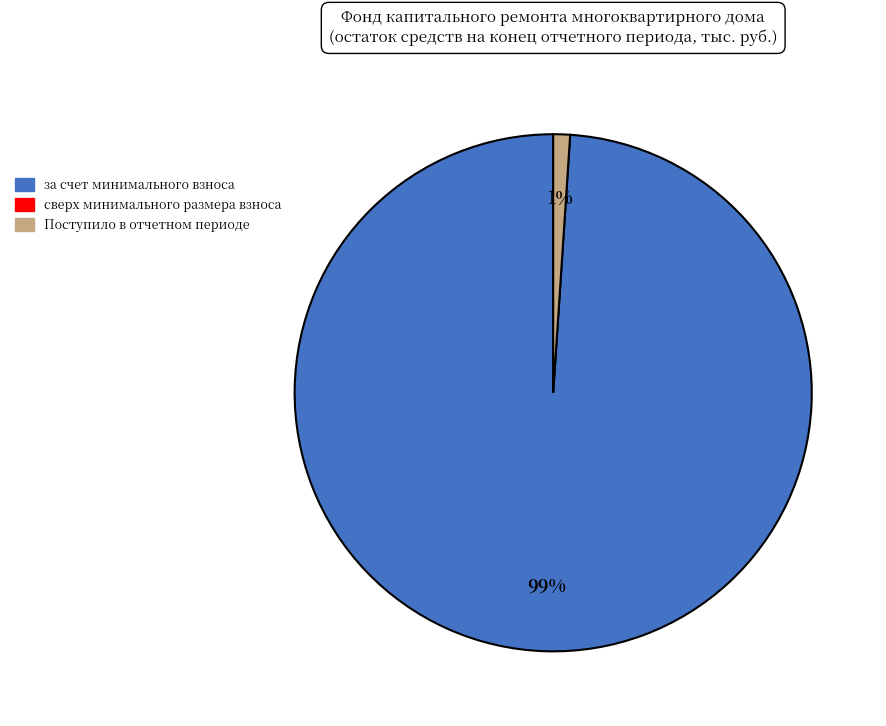

To the nearest percent, what is the difference between the largest and smallest slice percentages?

98%